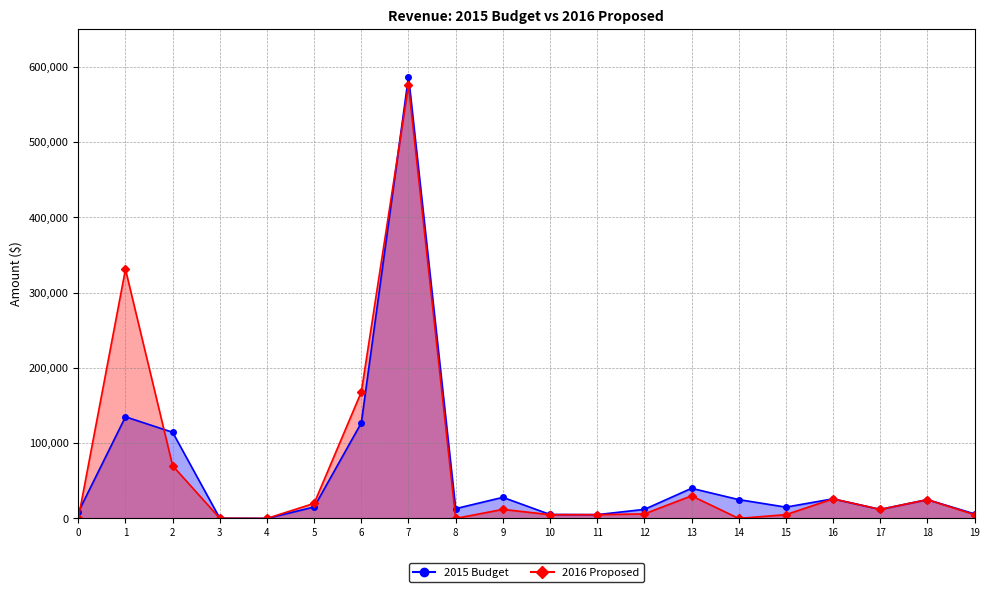

What is the difference between the maximum and minimum values in the 2016 Proposed series?

575500